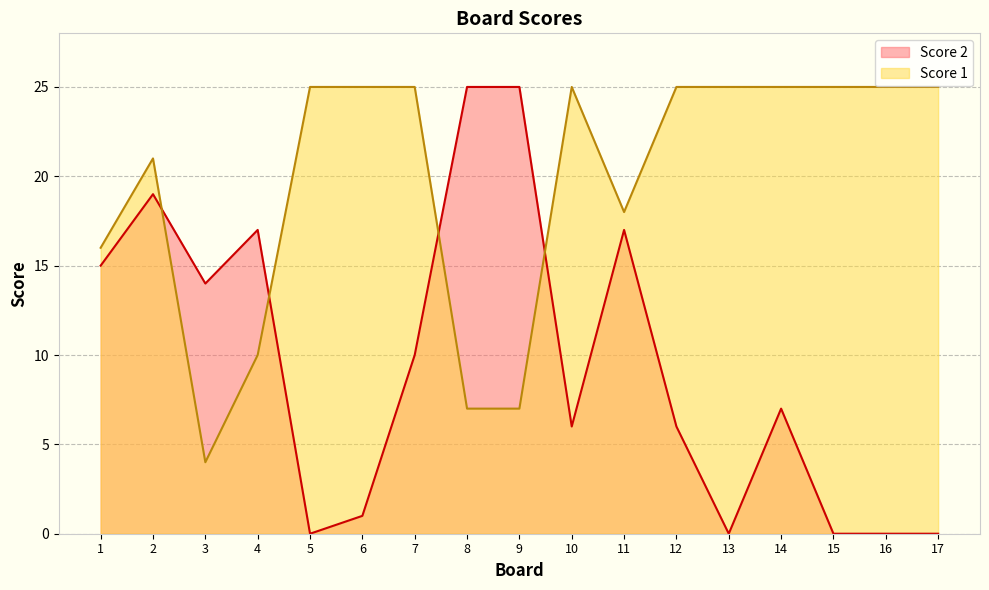

How many data points in Score 2 are less than 7?

8